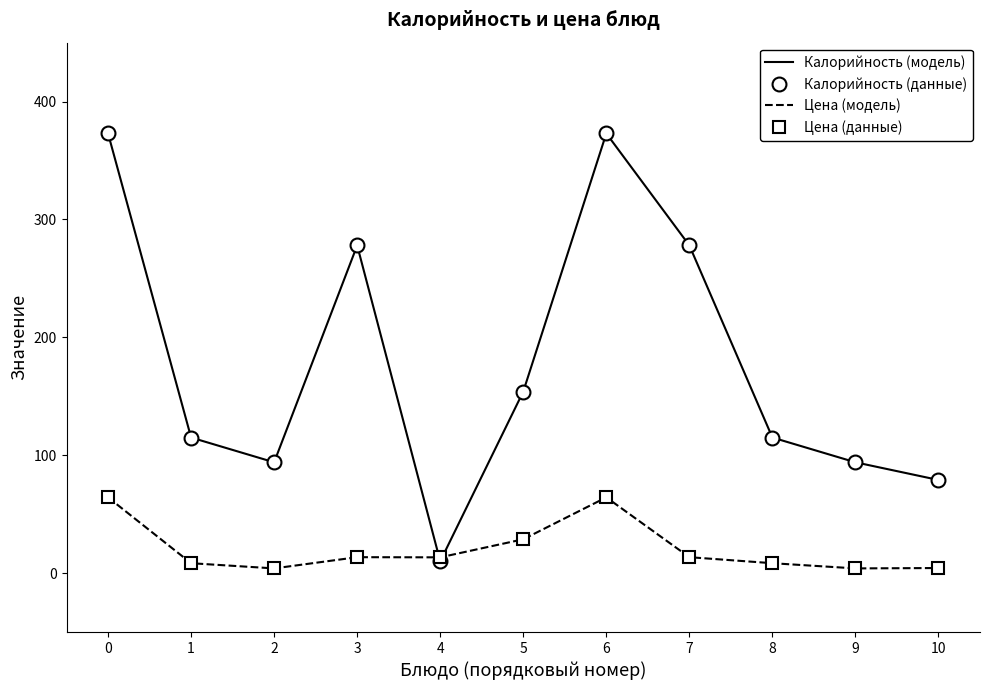

Rank the categories by Калорийность (данные) value from lowest to highest.

4, 10, 2, 9, 1, 8, 5, 3, 7, 0, 6